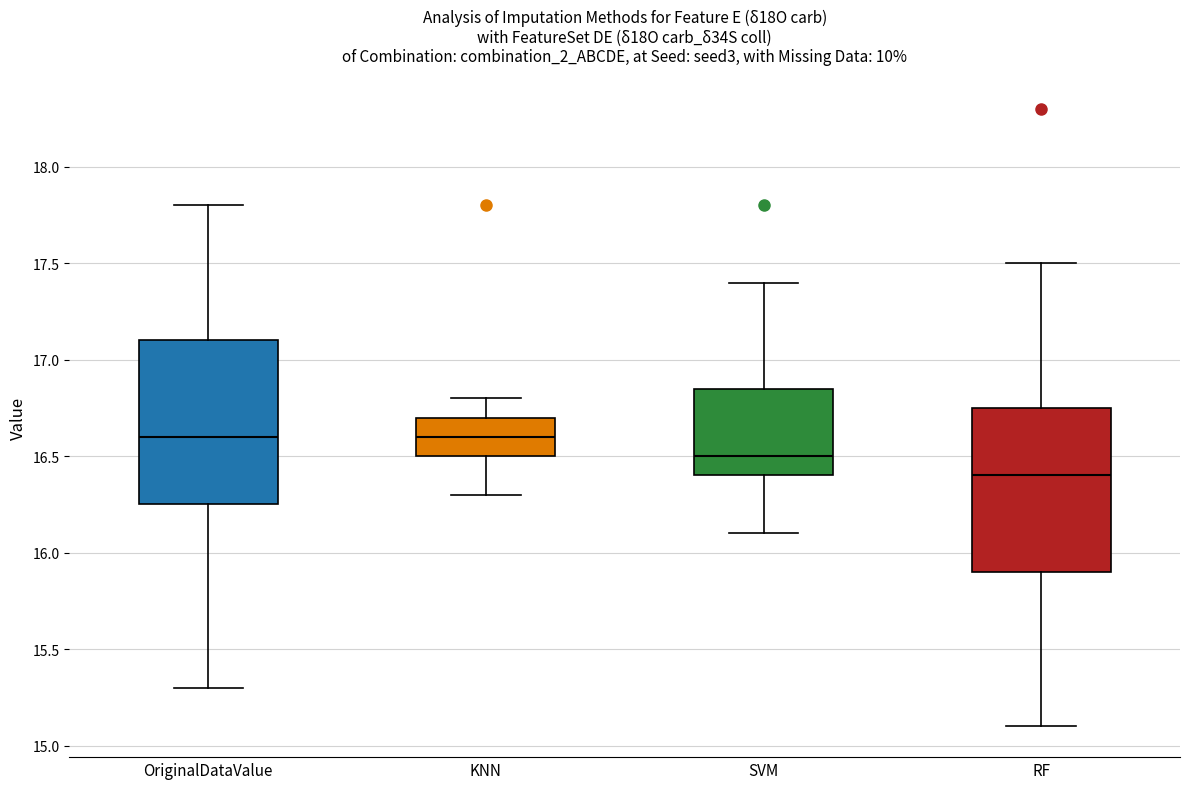

Reading left to right, read every box against the y-axis: the position of its median line, the range the box covers, and the ends of its whiskers. The values are not printed on the chart, so give them approximately, as read against the axis.

OriginalDataValue: median 16.60, box 16.25 to 17.10, whiskers 15.30 to 17.80
KNN: median 16.60, box 16.50 to 16.70, whiskers 16.30 to 16.80
SVM: median 16.50, box 16.40 to 16.85, whiskers 16.10 to 17.40
RF: median 16.40, box 15.90 to 16.75, whiskers 15.10 to 17.50